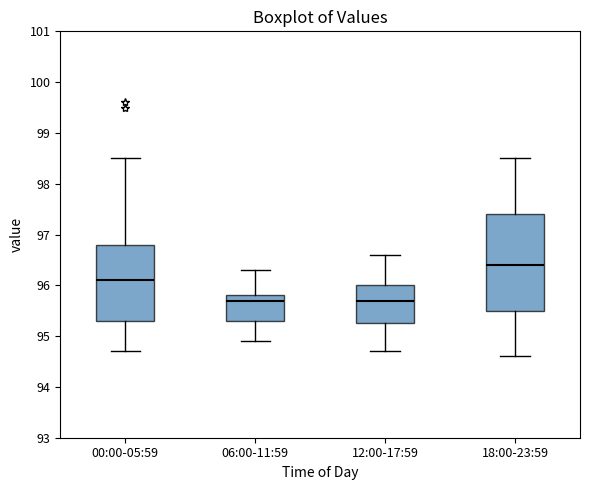

Which box is the tallest, from its lower edge to its upper edge?

18:00-23:59